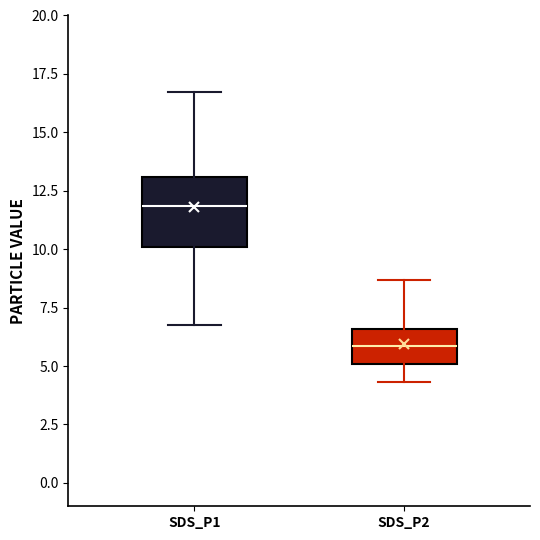

Where is the lower edge of the box for SDS_P1 on the y-axis? The values are not printed on the chart, so give them approximately, as read against the axis.

10.0